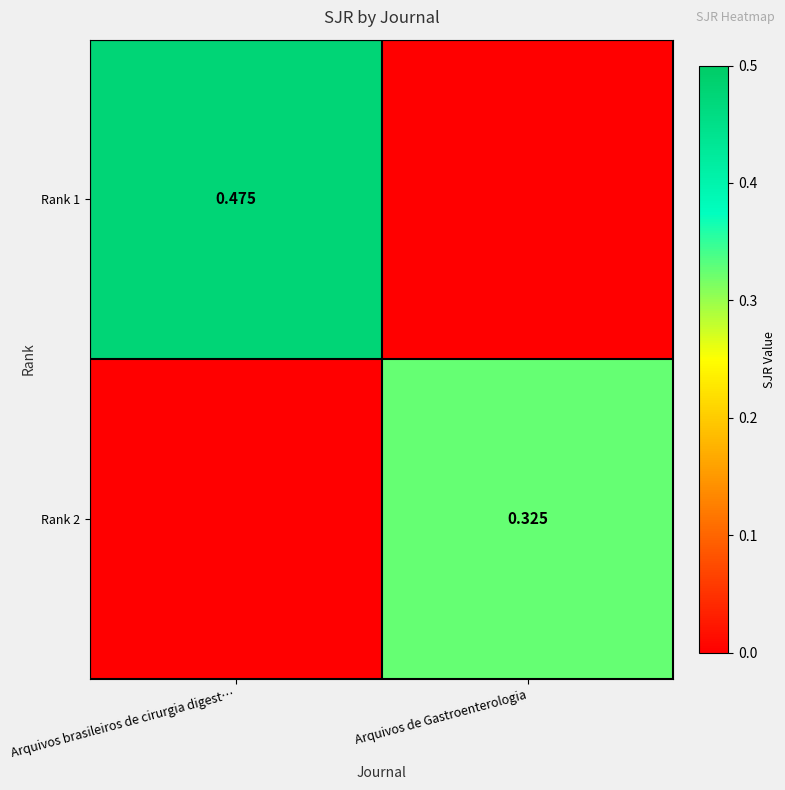

What is the difference between the Rank 1 values at Arquivos brasileiros de cirurgia digest… and Arquivos de Gastroenterologia?

0.5